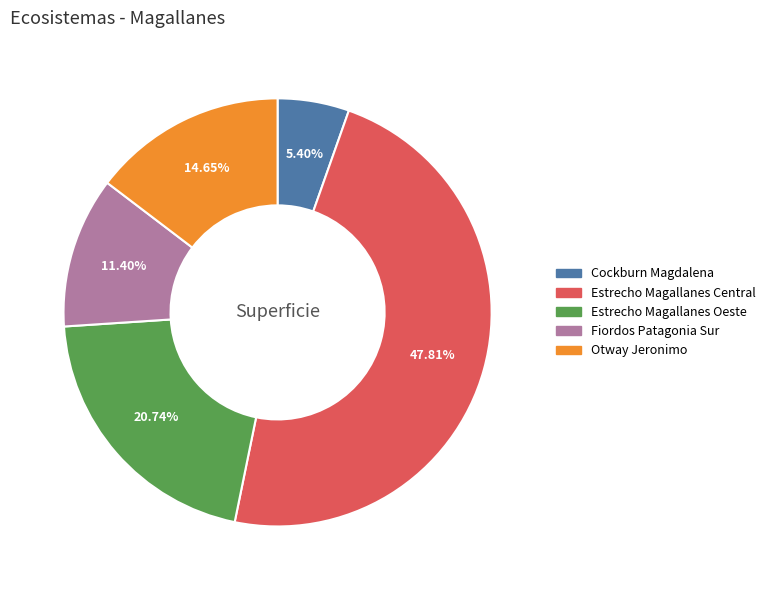

Is there any slice that represents more than half of the pie?

No